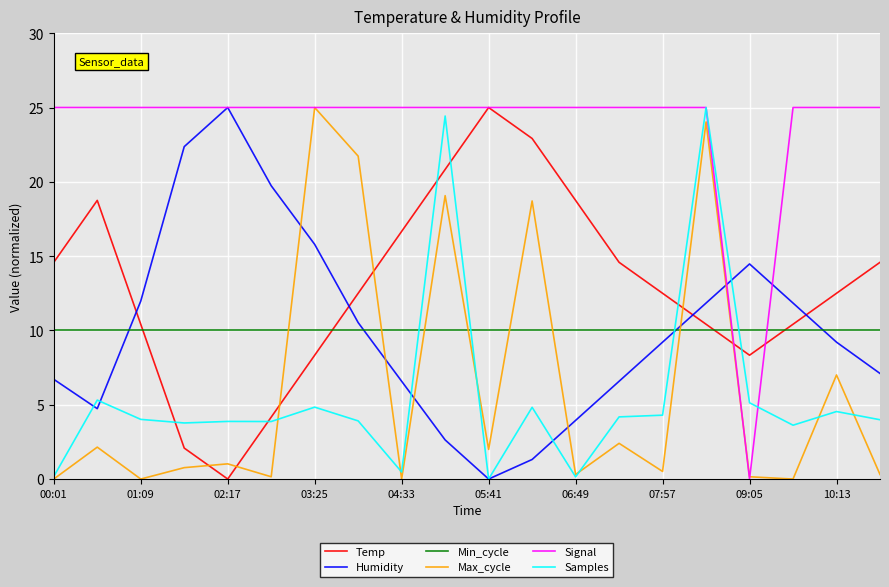

What are all the series names shown in the legend?

Temp, Humidity, Min_cycle, Max_cycle, Signal, Samples